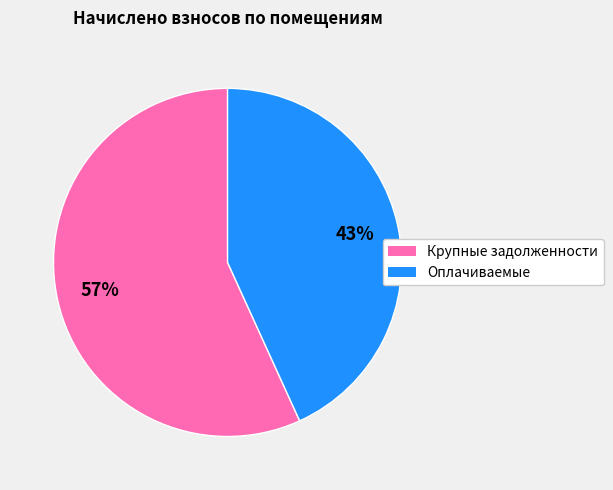

To the nearest percent, what is the difference between the largest and smallest slice percentages?

14%